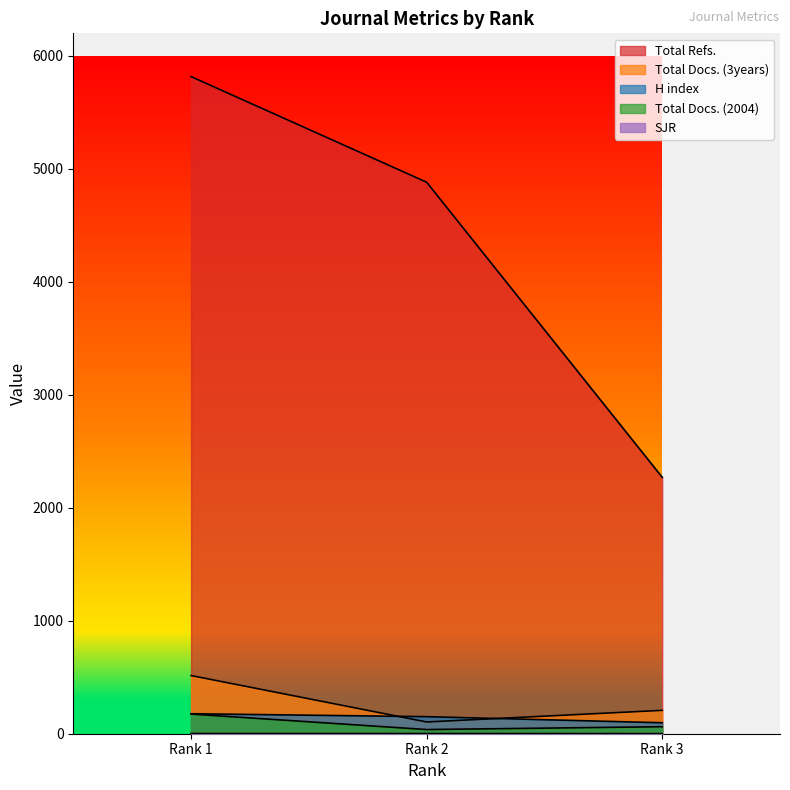

Between Rank 3 and Rank 2, which is larger?

Rank 2